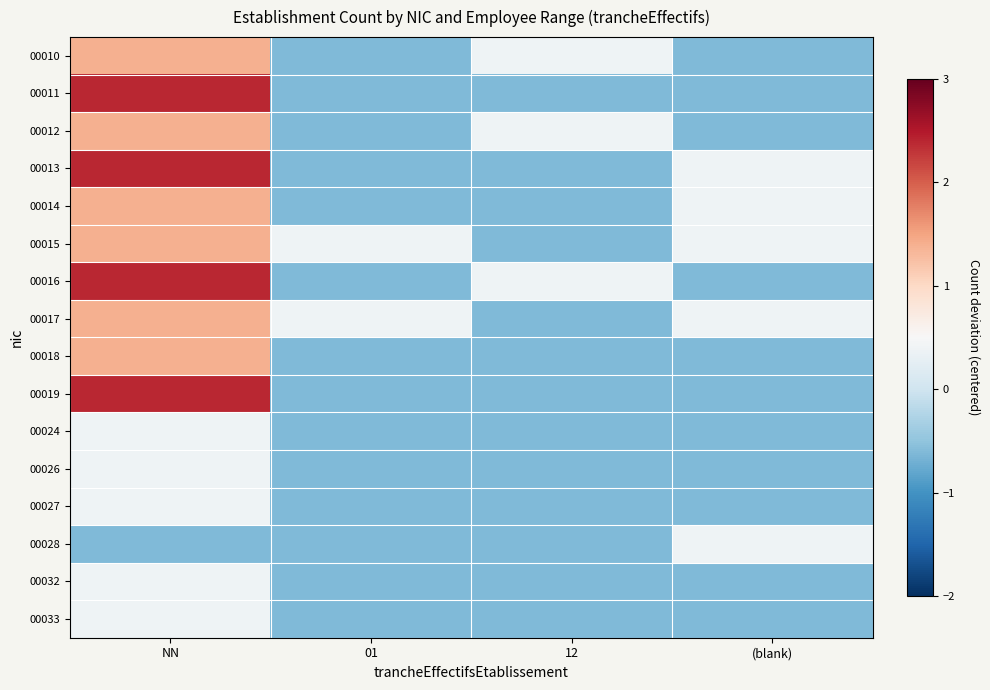

Rank the series at 01 from highest to lowest value.

00015, 00017, 00010, 00011, 00012, 00013, 00014, 00016, 00018, 00019, 00024, 00026, 00027, 00028, 00032, 00033